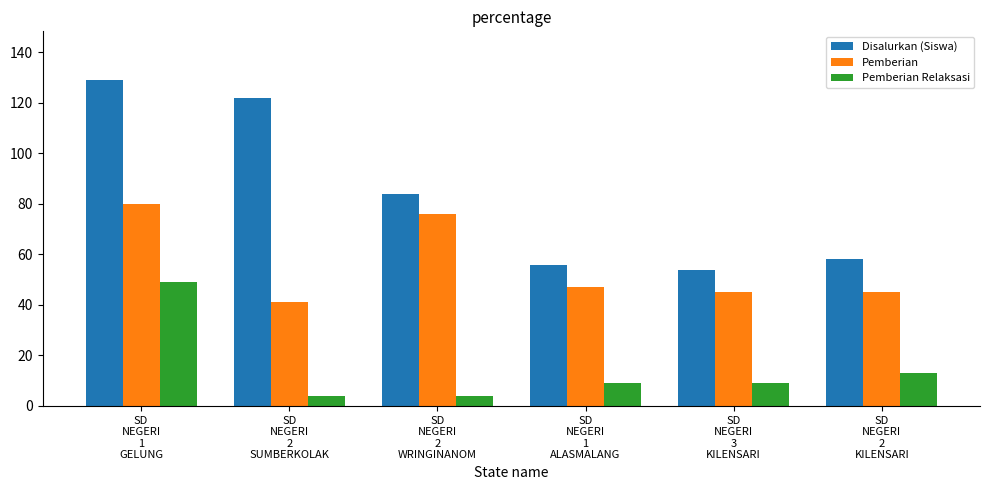

Reading right to left, list all the values displayed in this chart.

Disalurkan (Siswa): SD
NEGERI
2
KILENSARI=58	SD
NEGERI
3
KILENSARI=54	SD
NEGERI
1
ALASMALANG=56	SD
NEGERI
2
WRINGINANOM=84	SD
NEGERI
2
SUMBERKOLAK=122	SD
NEGERI
1
GELUNG=129
Pemberian: SD
NEGERI
2
KILENSARI=45	SD
NEGERI
3
KILENSARI=45	SD
NEGERI
1
ALASMALANG=47	SD
NEGERI
2
WRINGINANOM=76	SD
NEGERI
2
SUMBERKOLAK=41	SD
NEGERI
1
GELUNG=80
Pemberian Relaksasi: SD
NEGERI
2
KILENSARI=13	SD
NEGERI
3
KILENSARI=9	SD
NEGERI
1
ALASMALANG=9	SD
NEGERI
2
WRINGINANOM=4	SD
NEGERI
2
SUMBERKOLAK=4	SD
NEGERI
1
GELUNG=49